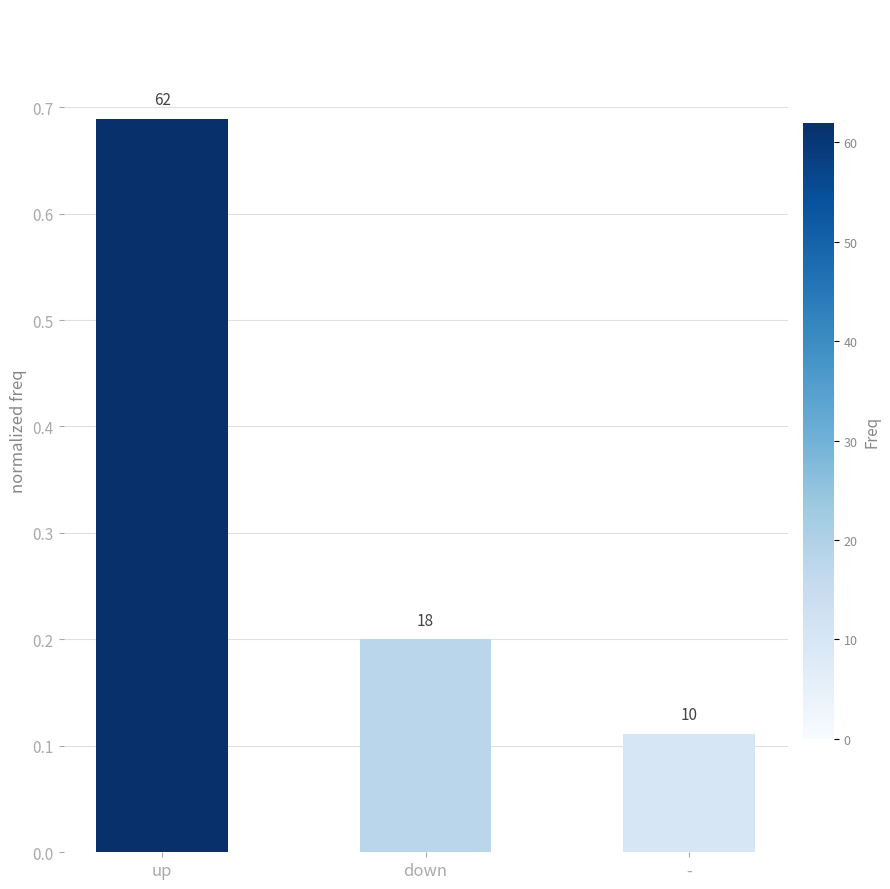

How many bars are there in total?

3